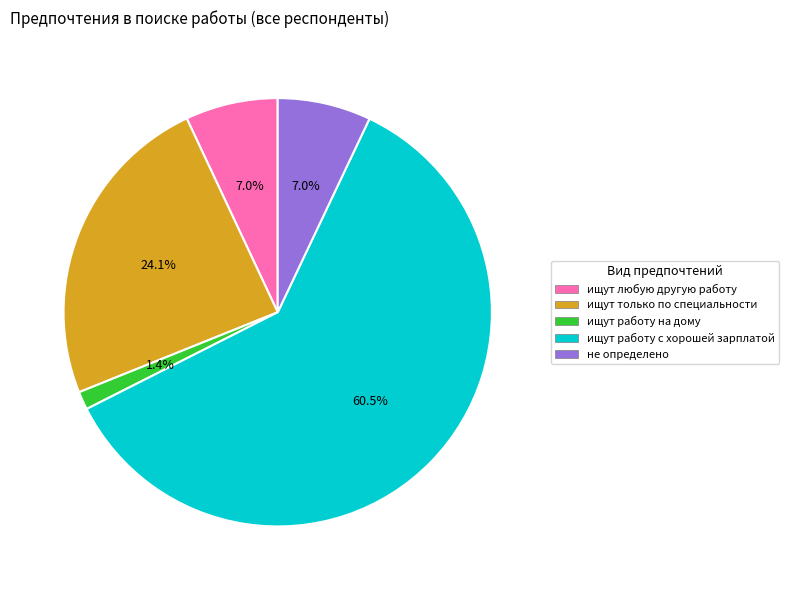

Between ищут работу с хорошей зарплатой and ищут только по специальности, which is larger?

ищут работу с хорошей зарплатой